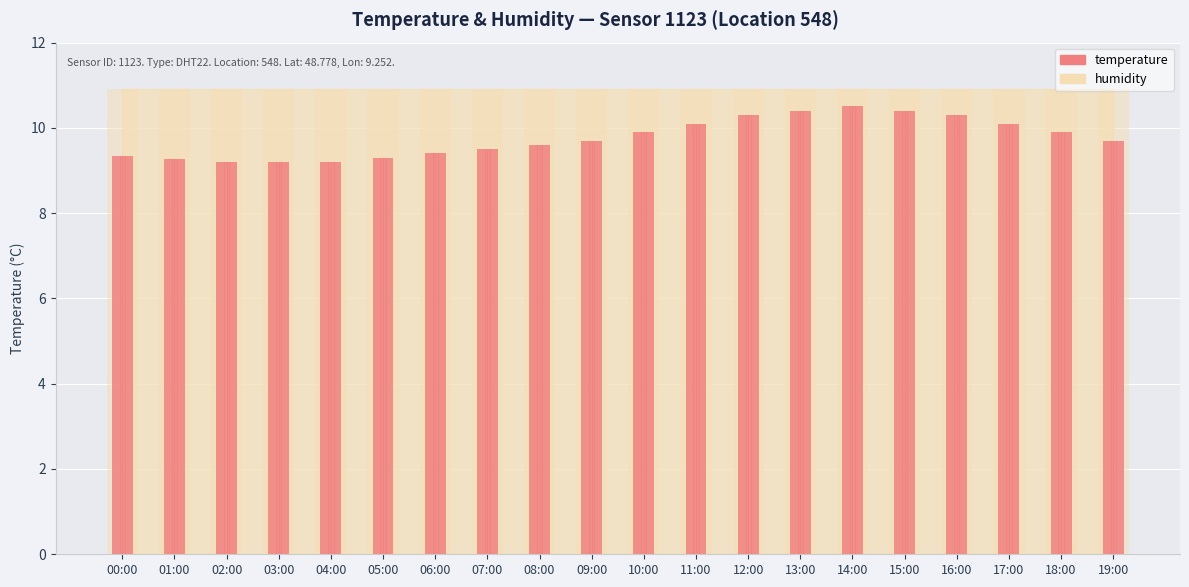

True or false: the data shows 16.5 at 03:00.

False